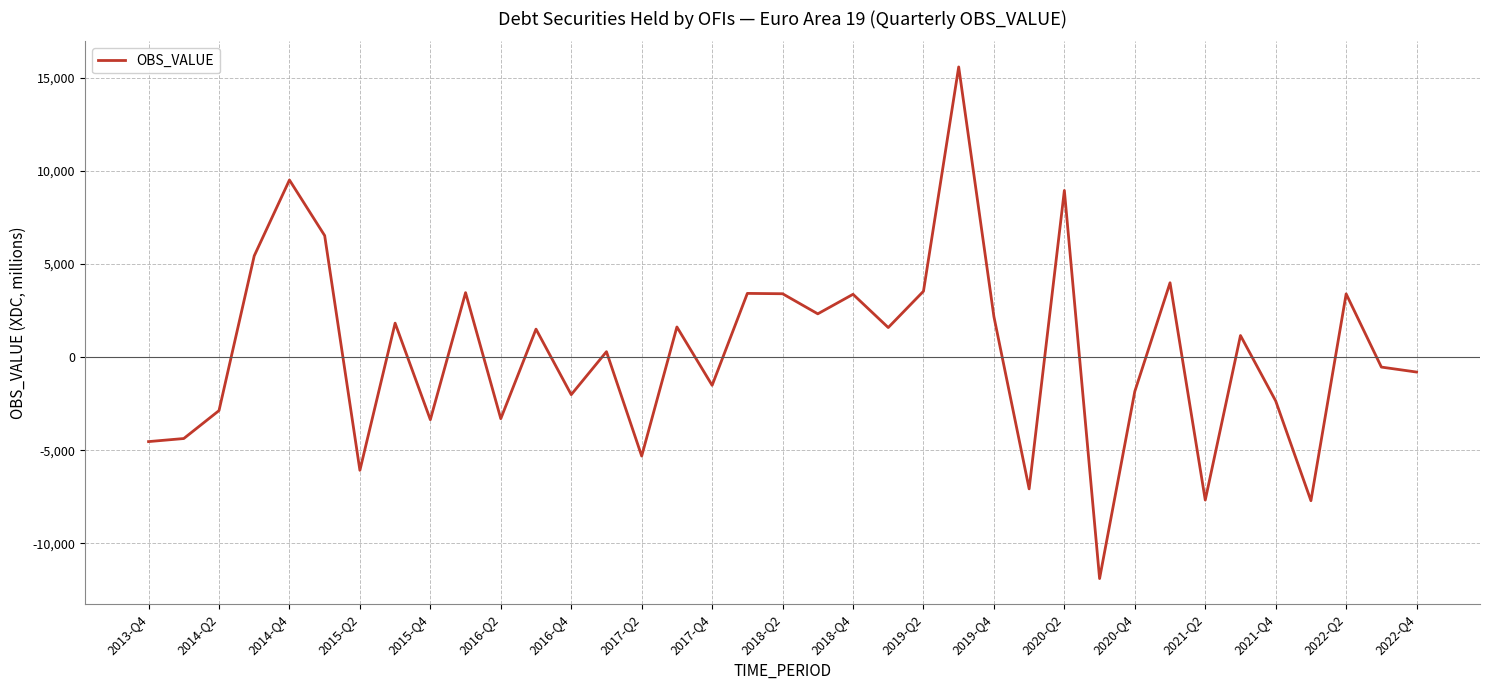

What is the minimum value shown in the chart?

-11884.0